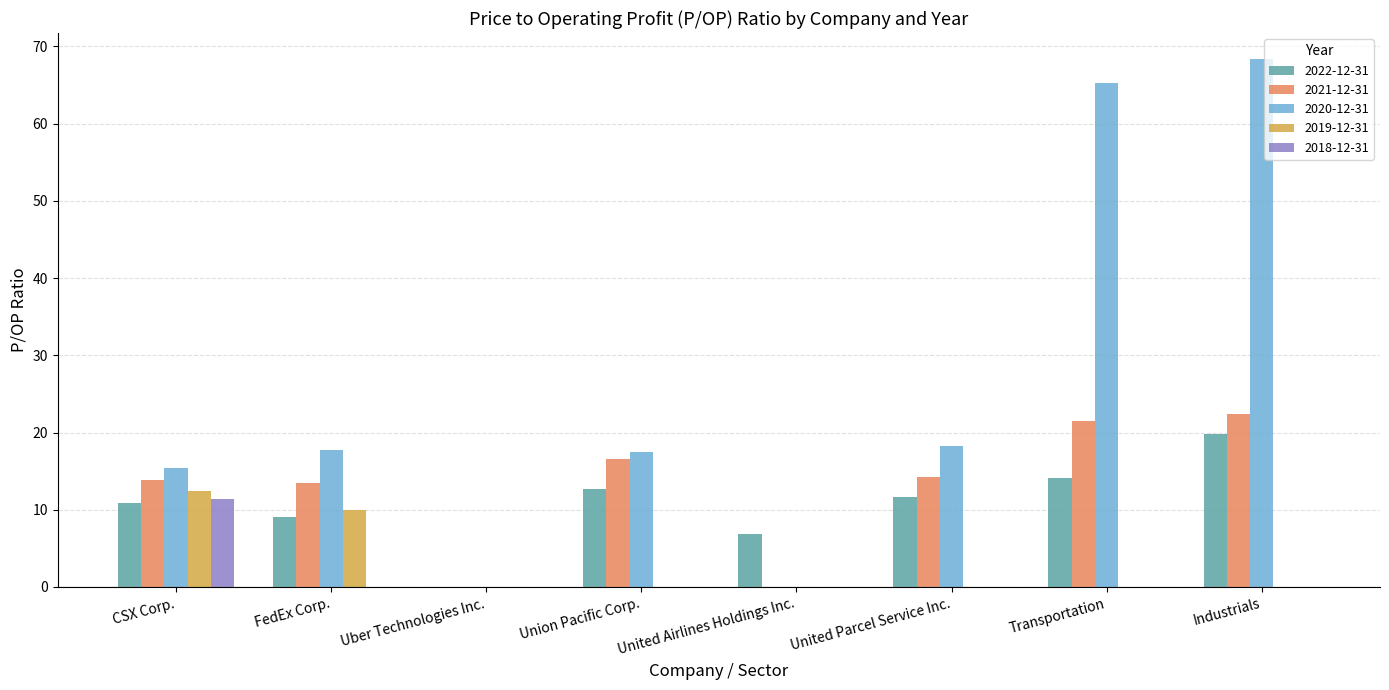

How many series are shown in this chart?

5